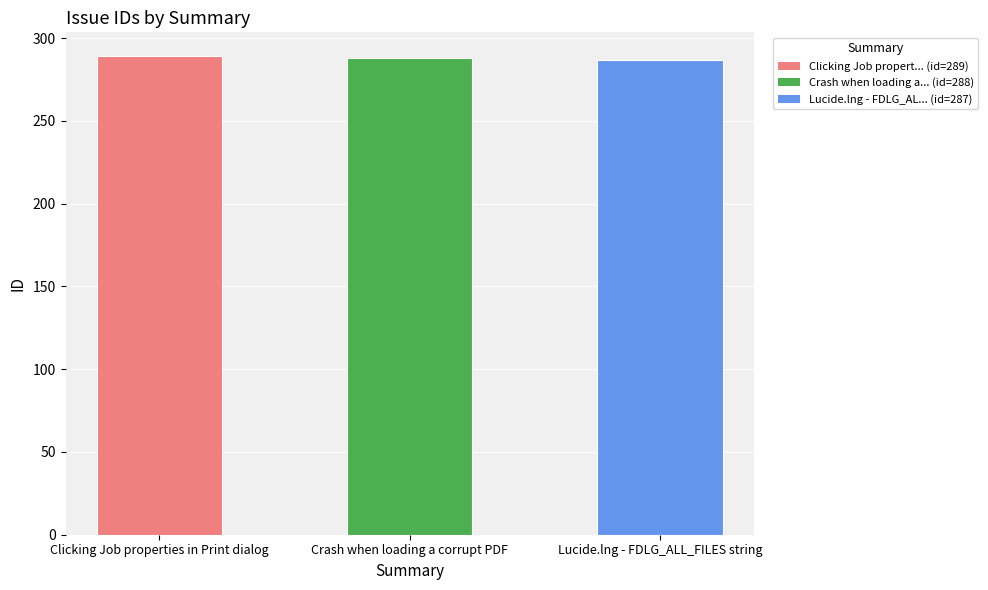

True or false: the data shows 289 at Clicking Job properties in Print dialog.

True